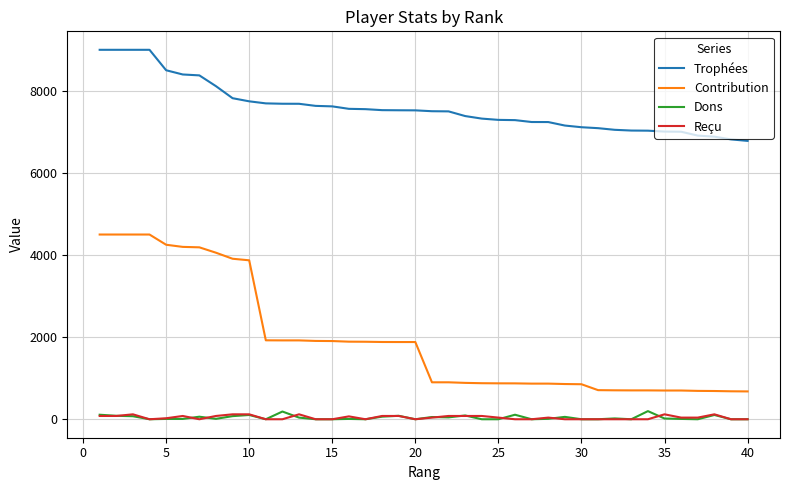

Does the chart display data point markers on the line(s)?

No